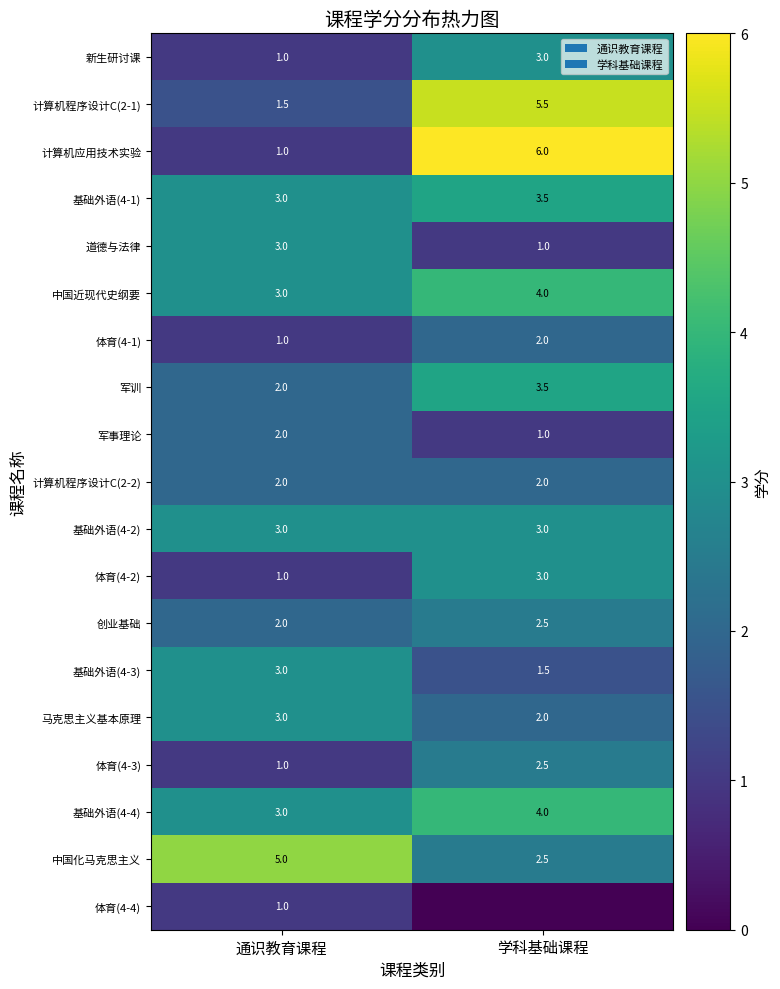

At which category is the sum across all series the highest?

学科基础课程